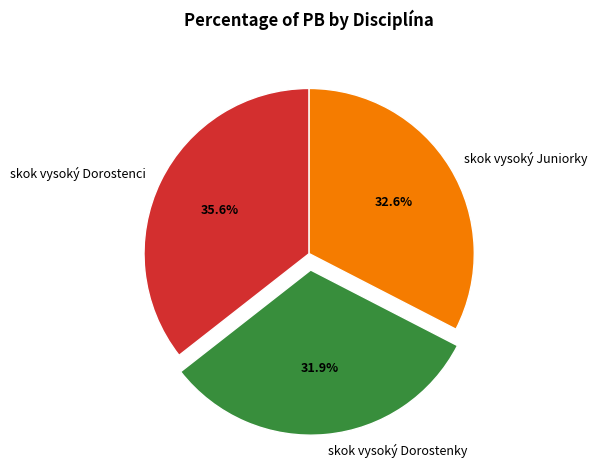

To the nearest percent, what percentage of the pie is skok vysoký Dorostenky?

32%